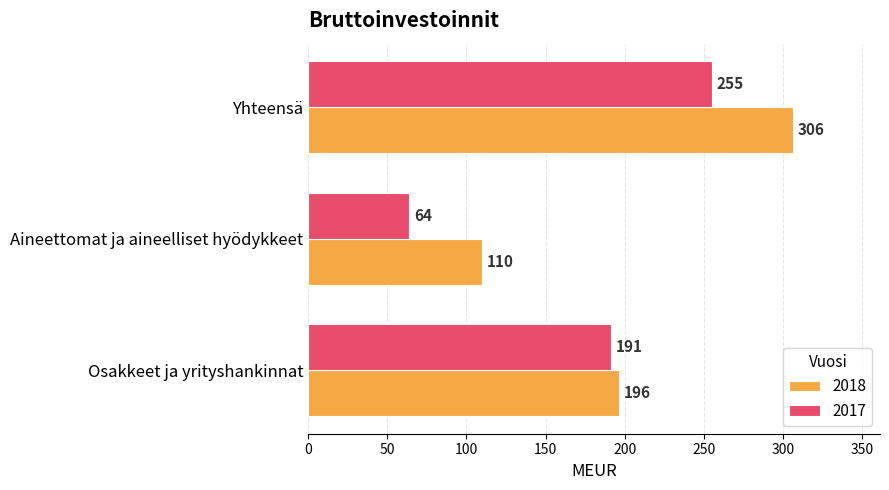

How many series are shown in this chart?

2